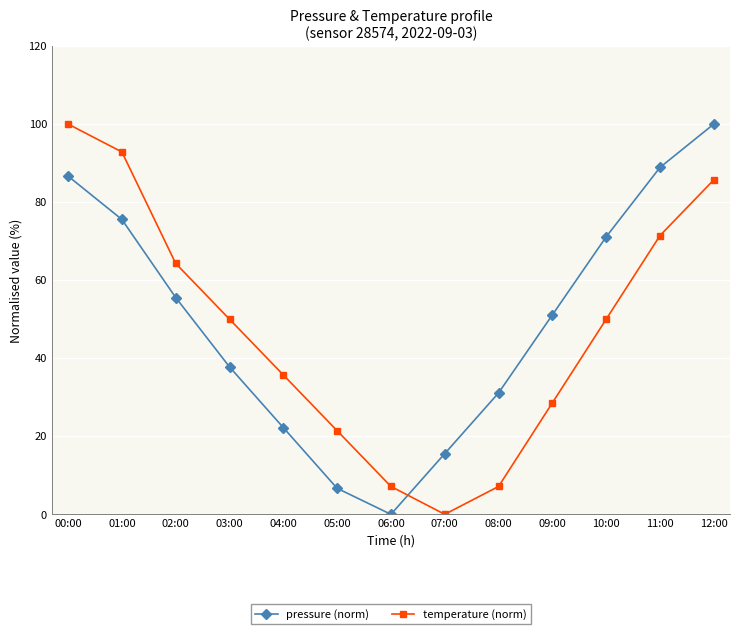

Reading left to right, transcribe all the data shown in this chart.

pressure (norm): 00:00=86.7	01:00=75.6	02:00=55.6	03:00=37.8	04:00=22.2	05:00=6.7	06:00=0.0	07:00=15.6	08:00=31.1	09:00=51.1	10:00=71.1	11:00=88.9	12:00=100.0
temperature (norm): 00:00=100.0	01:00=92.9	02:00=64.3	03:00=50.0	04:00=35.7	05:00=21.4	06:00=7.1	07:00=0.0	08:00=7.1	09:00=28.6	10:00=50.0	11:00=71.4	12:00=85.7